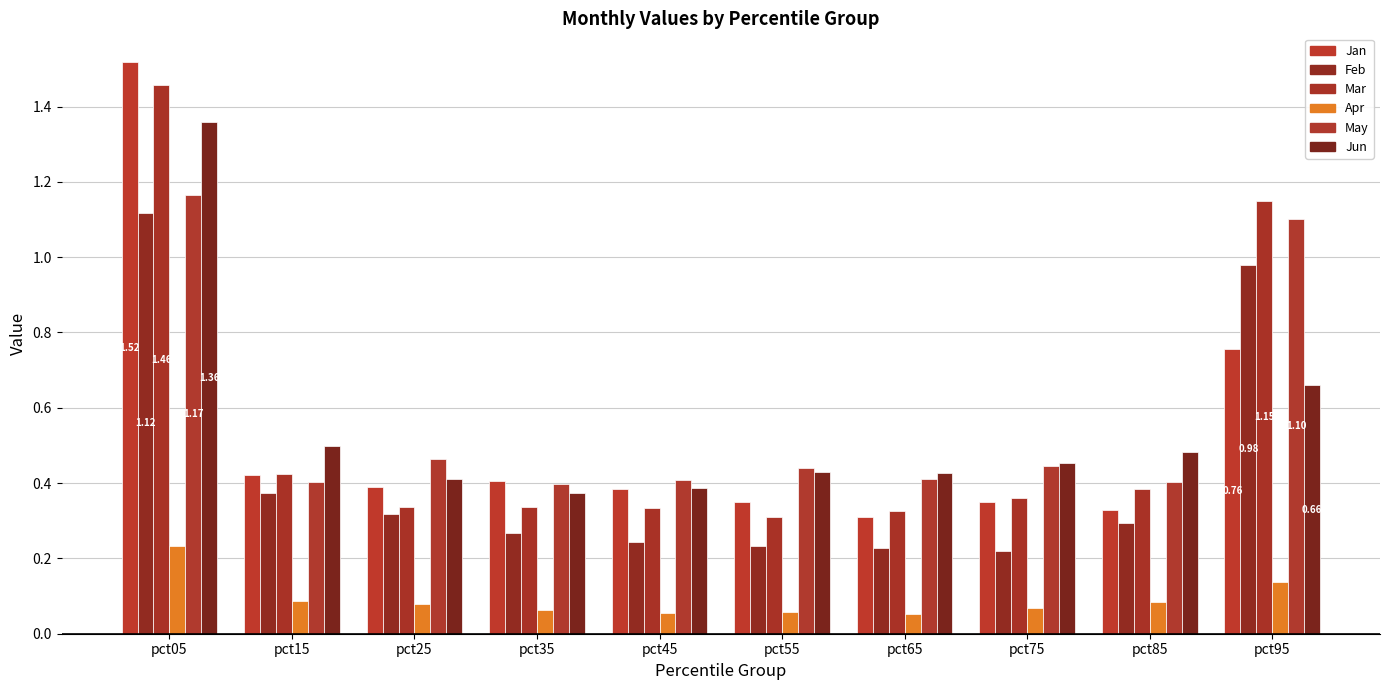

Which series changed the most between pct35 and pct75?

Jun